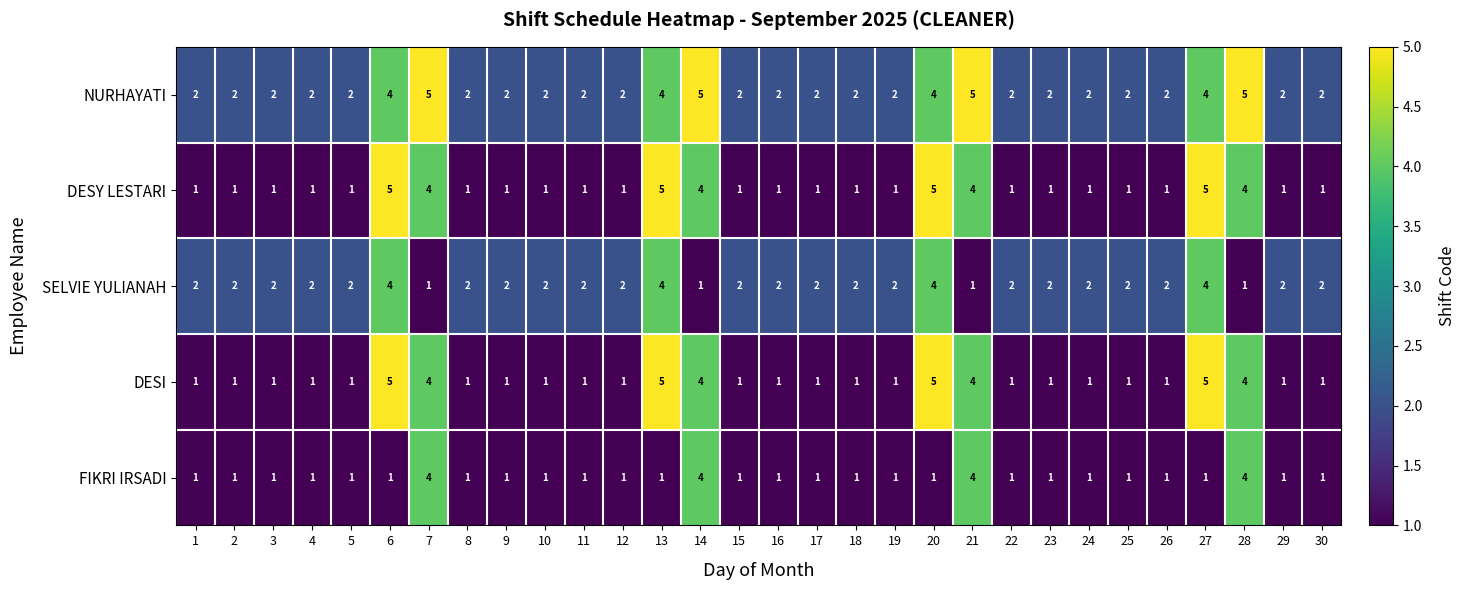

What is the sum of all SELVIE YULIANAH values?

64